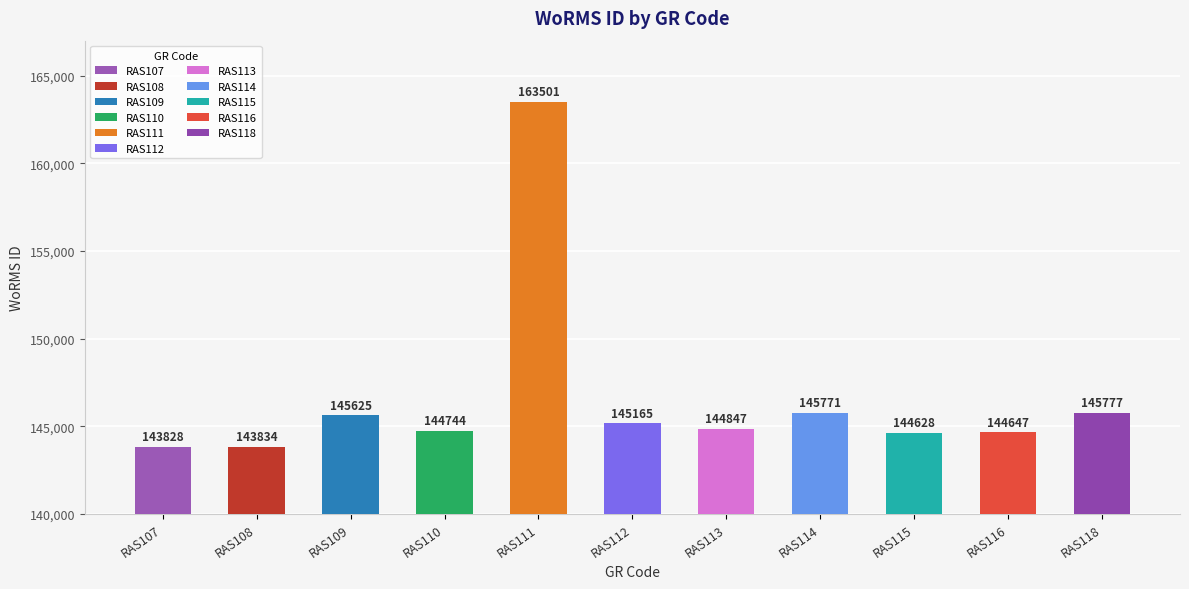

What is the sum of all values?

1612367